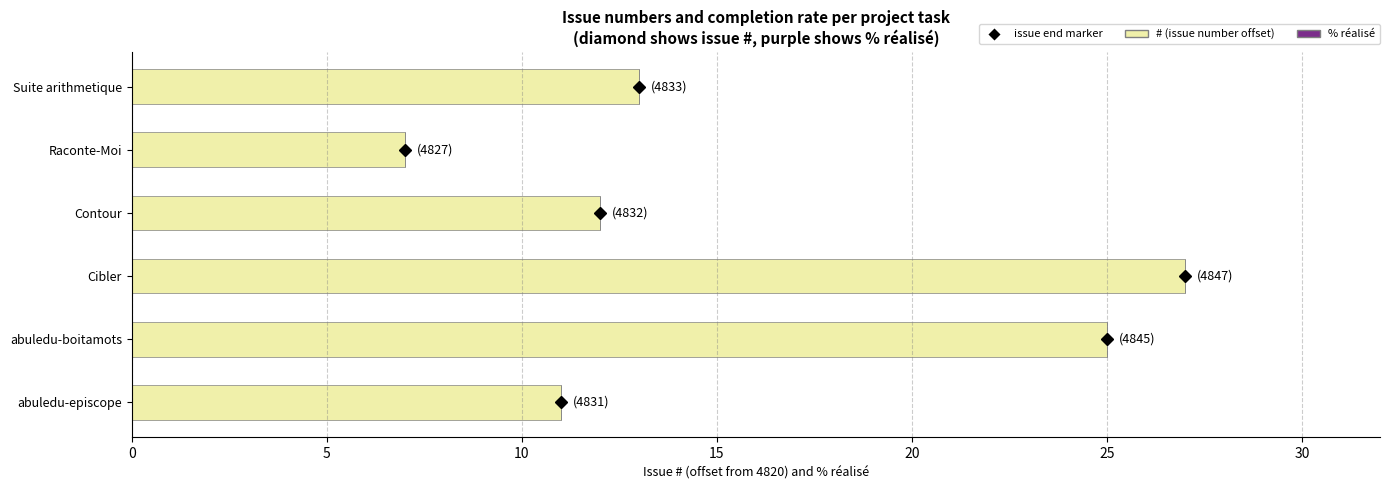

What is the maximum value shown in the chart?

27